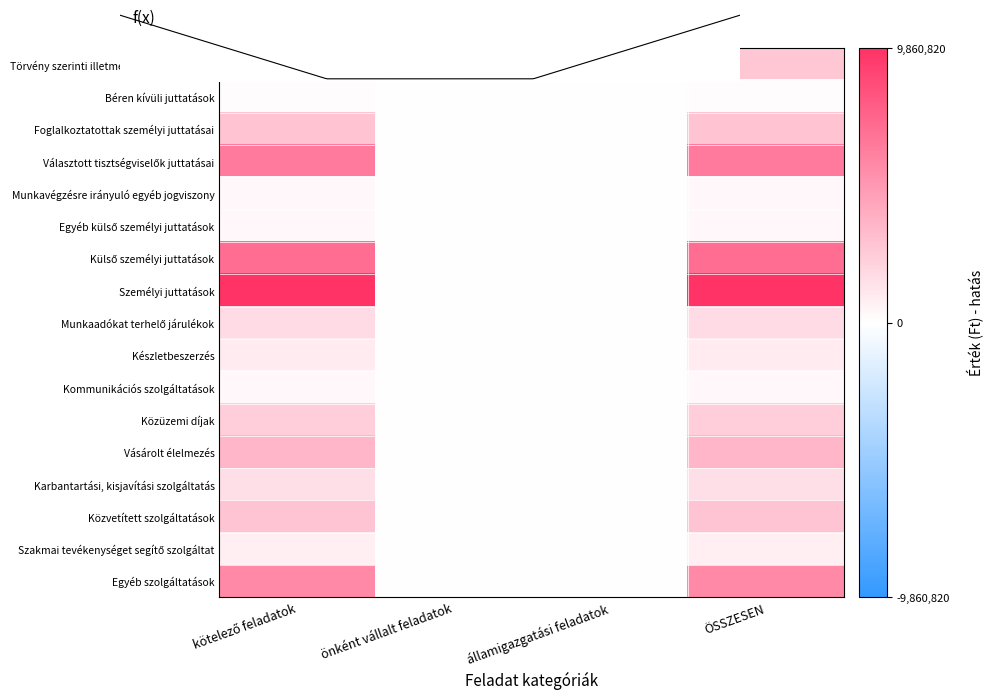

Reading right to left, list all the values displayed in this chart.

Törvény szerinti illetmények, munkabérek: 2750000	0	0	2750000
Béren kívüli juttatások: 108000	0	0	108000
Foglalkoztatottak személyi juttatásai: 2858000	0	0	2858000
Választott tisztségviselők juttatásai: 6322820	0	0	6322820
Munkavégzésre irányuló egyéb jogviszony: 330000	0	0	330000
Egyéb külső személyi juttatások: 350000	0	0	350000
Külső személyi juttatások: 7002820	0	0	7002820
Személyi juttatások: 9860820	0	0	9860820
Munkaadókat terhelő járulékok: 1621000	0	0	1621000
Készletbeszerzés: 965000	10000	0	955000
Kommunikációs szolgáltatások: 340000	0	0	340000
Közüzemi díjak: 2375000	0	0	2375000
Vásárolt élelmezés: 3475000	0	0	3475000
Karbantartási, kisjavítási szolgáltatás: 1521000	0	0	1521000
Közvetített szolgáltatások: 2800000	0	0	2800000
Szakmai tevékenységet segítő szolgáltat: 766000	0	0	766000
Egyéb szolgáltatások: 5636000	0	0	5636000